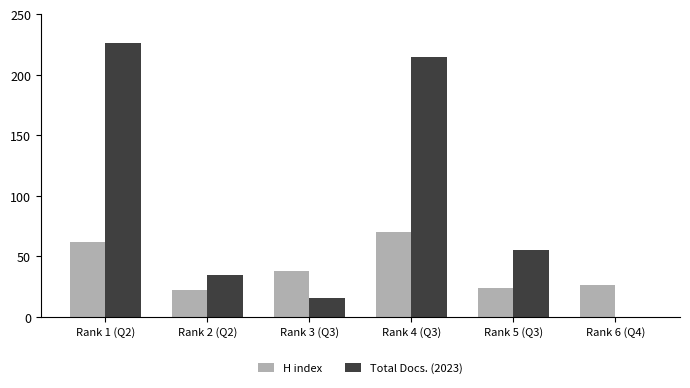

Which series changed the most between Rank 2 (Q2) and Rank 5 (Q3)?

Total Docs. (2023)